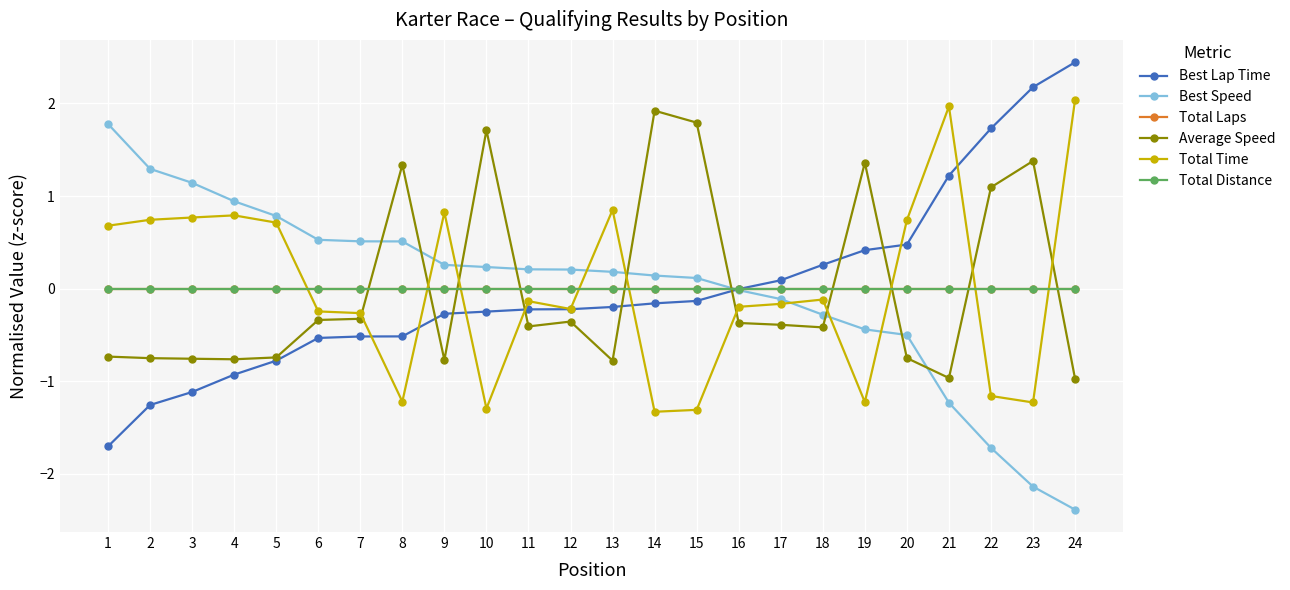

Is this an area chart (filled region under the line)?

No